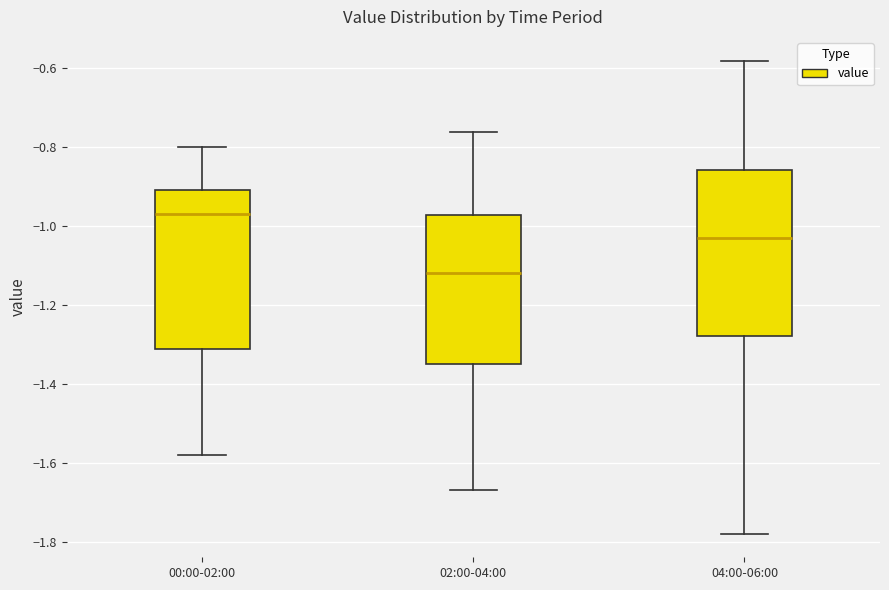

Reading left to right, transcribe this box plot: for each box, give where its median line is, the range the box spans, and where its two whiskers end, as read against the y-axis. The values are not printed on the chart, so give them approximately, as read against the axis.

00:00-02:00: median -0.96, box -1.32 to -0.90, whiskers -1.58 to -0.80
02:00-04:00: median -1.12, box -1.34 to -0.98, whiskers -1.66 to -0.76
04:00-06:00: median -1.02, box -1.28 to -0.86, whiskers -1.78 to -0.58